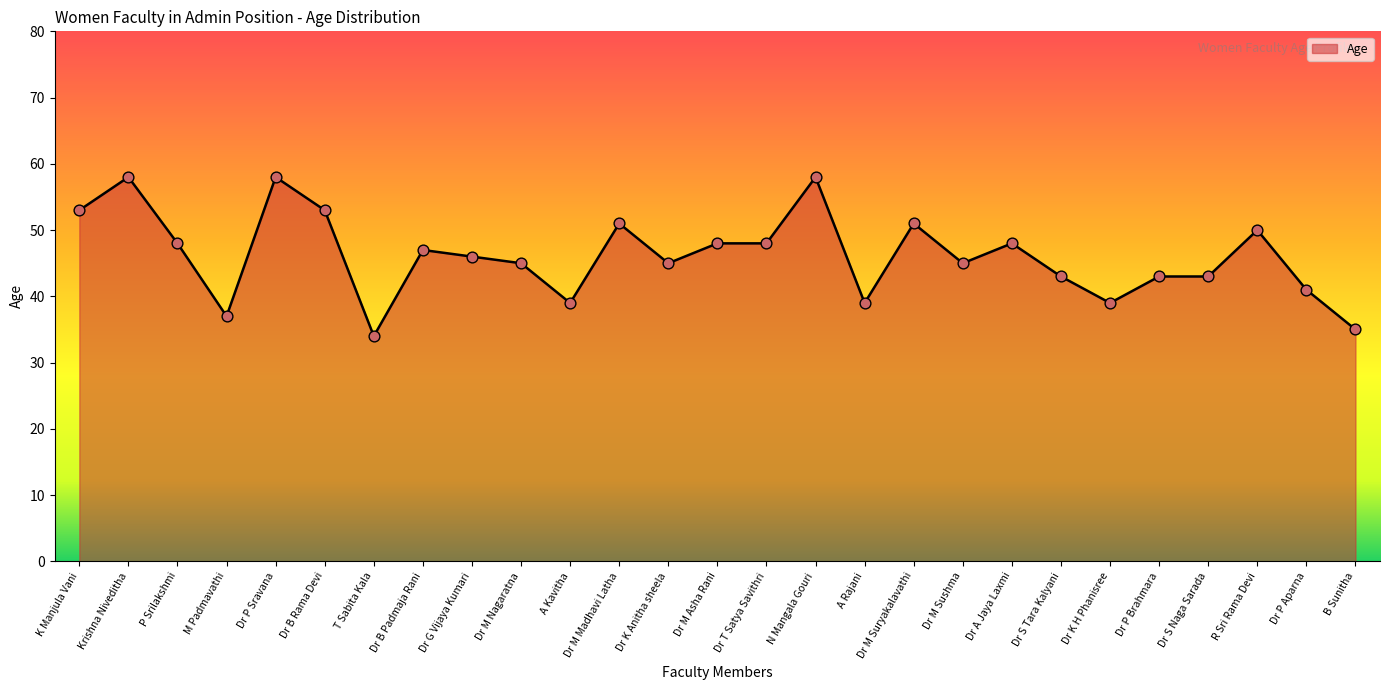

What is the change in value from K Manjula Vani to Dr M Sushma?

-8